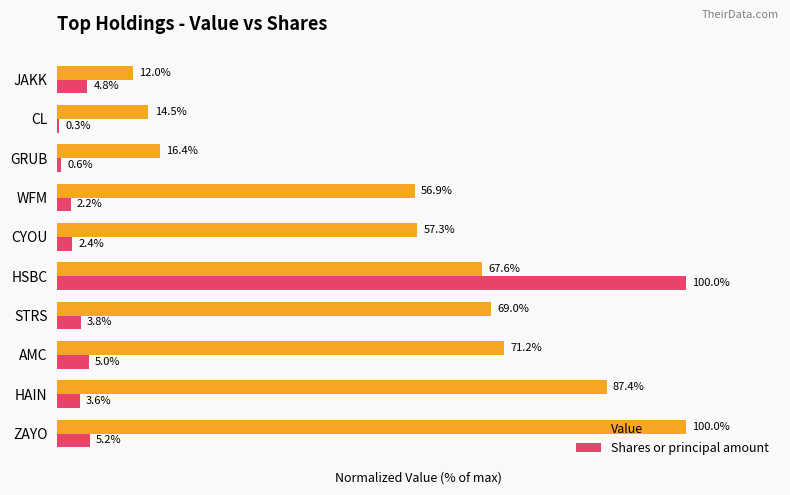

Which series has the largest total across all categories?

Value